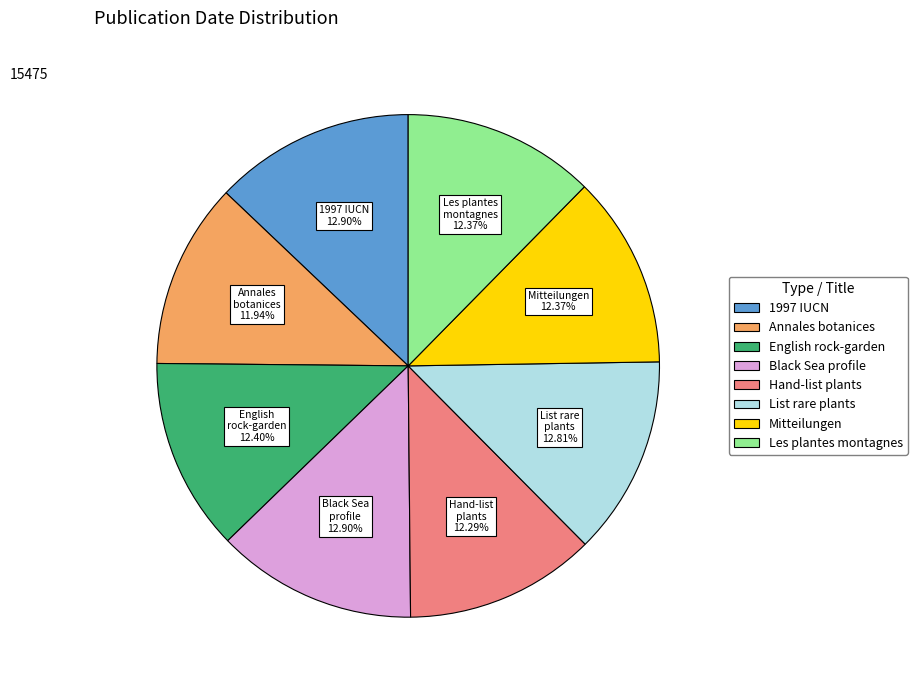

Does any single category account for the majority?

No